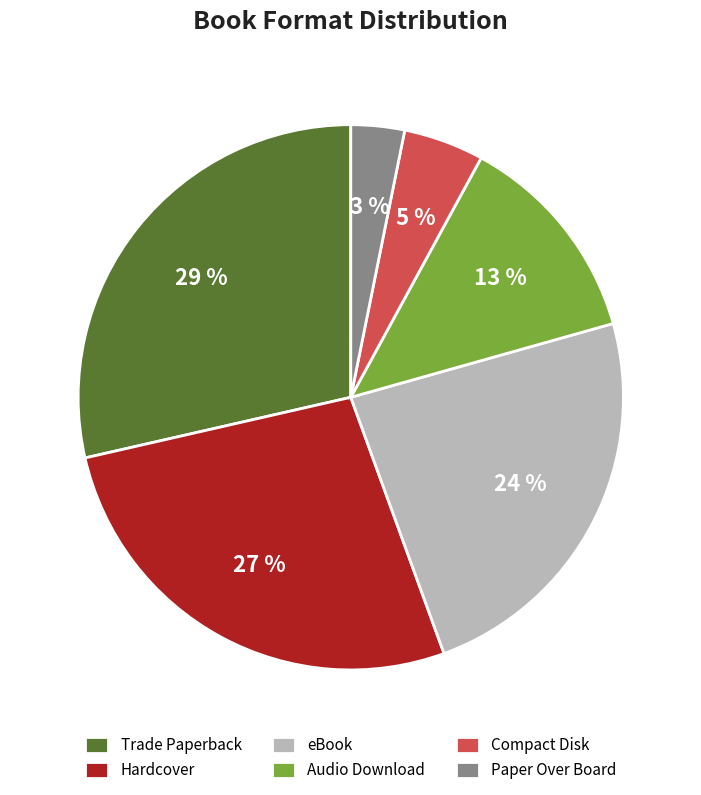

Which category has the biggest portion of the pie?

Trade Paperback